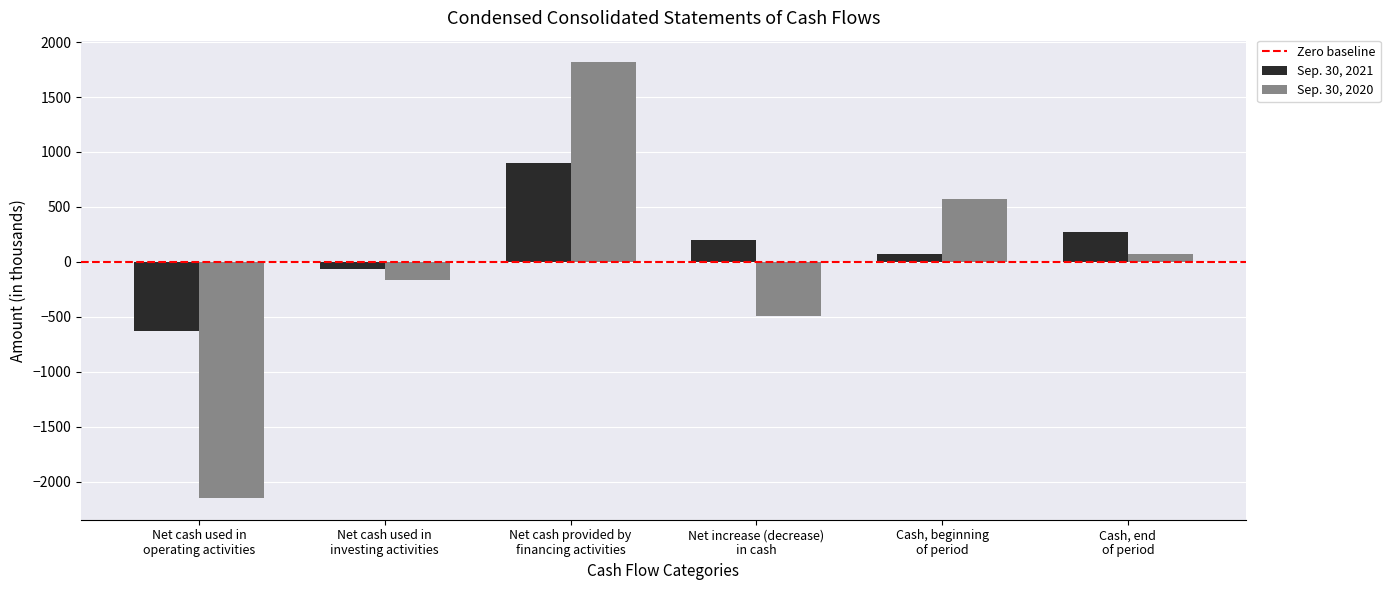

The value of Sep. 30, 2021 at Net cash used in
operating activities is -353. True or false?

False